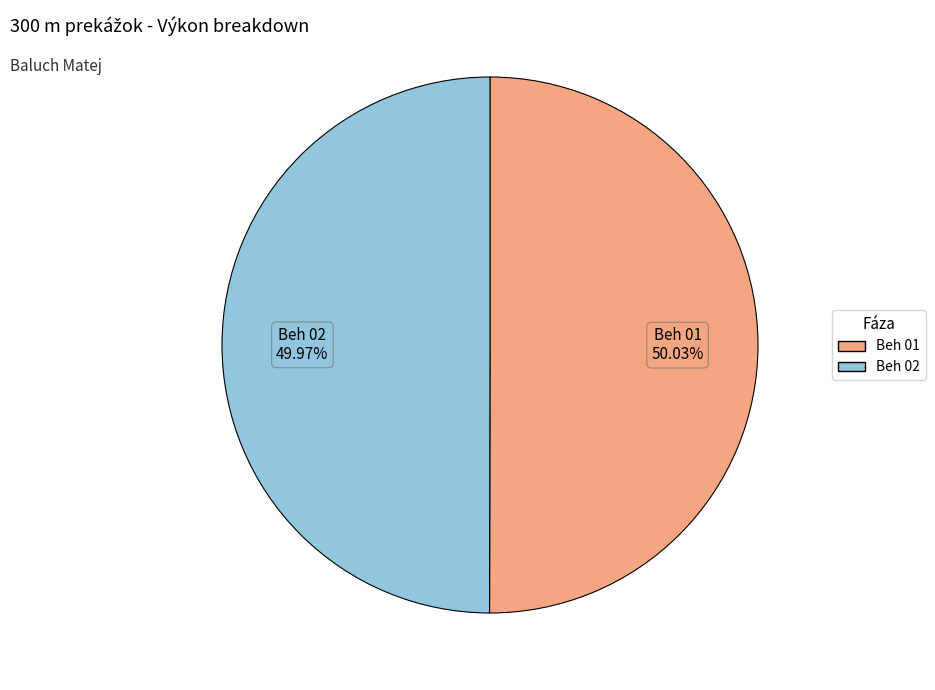

Combined, do Beh 01 and Beh 02 account for over 50%?

Yes